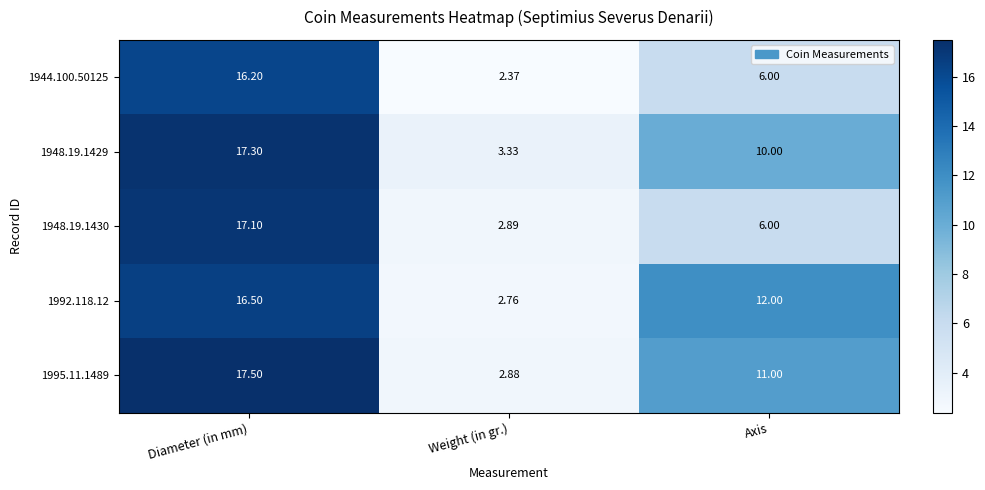

Which series has the widest spread of values?

1995.11.1489